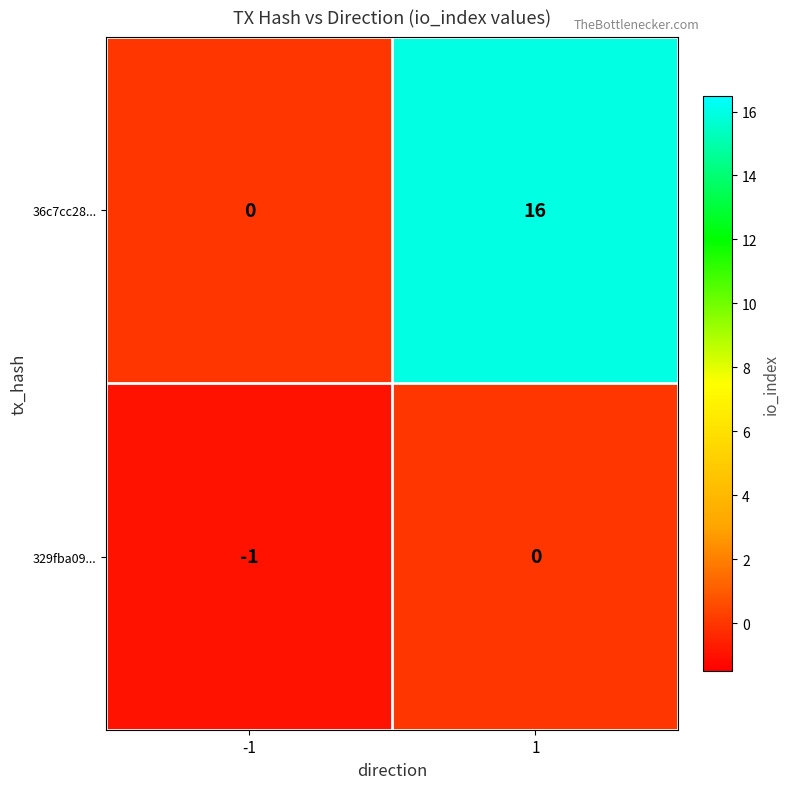

Reading left to right, extract all data points from this chart.

36c7cc28...: -1=0	1=16
329fba09...: -1=-1	1=0